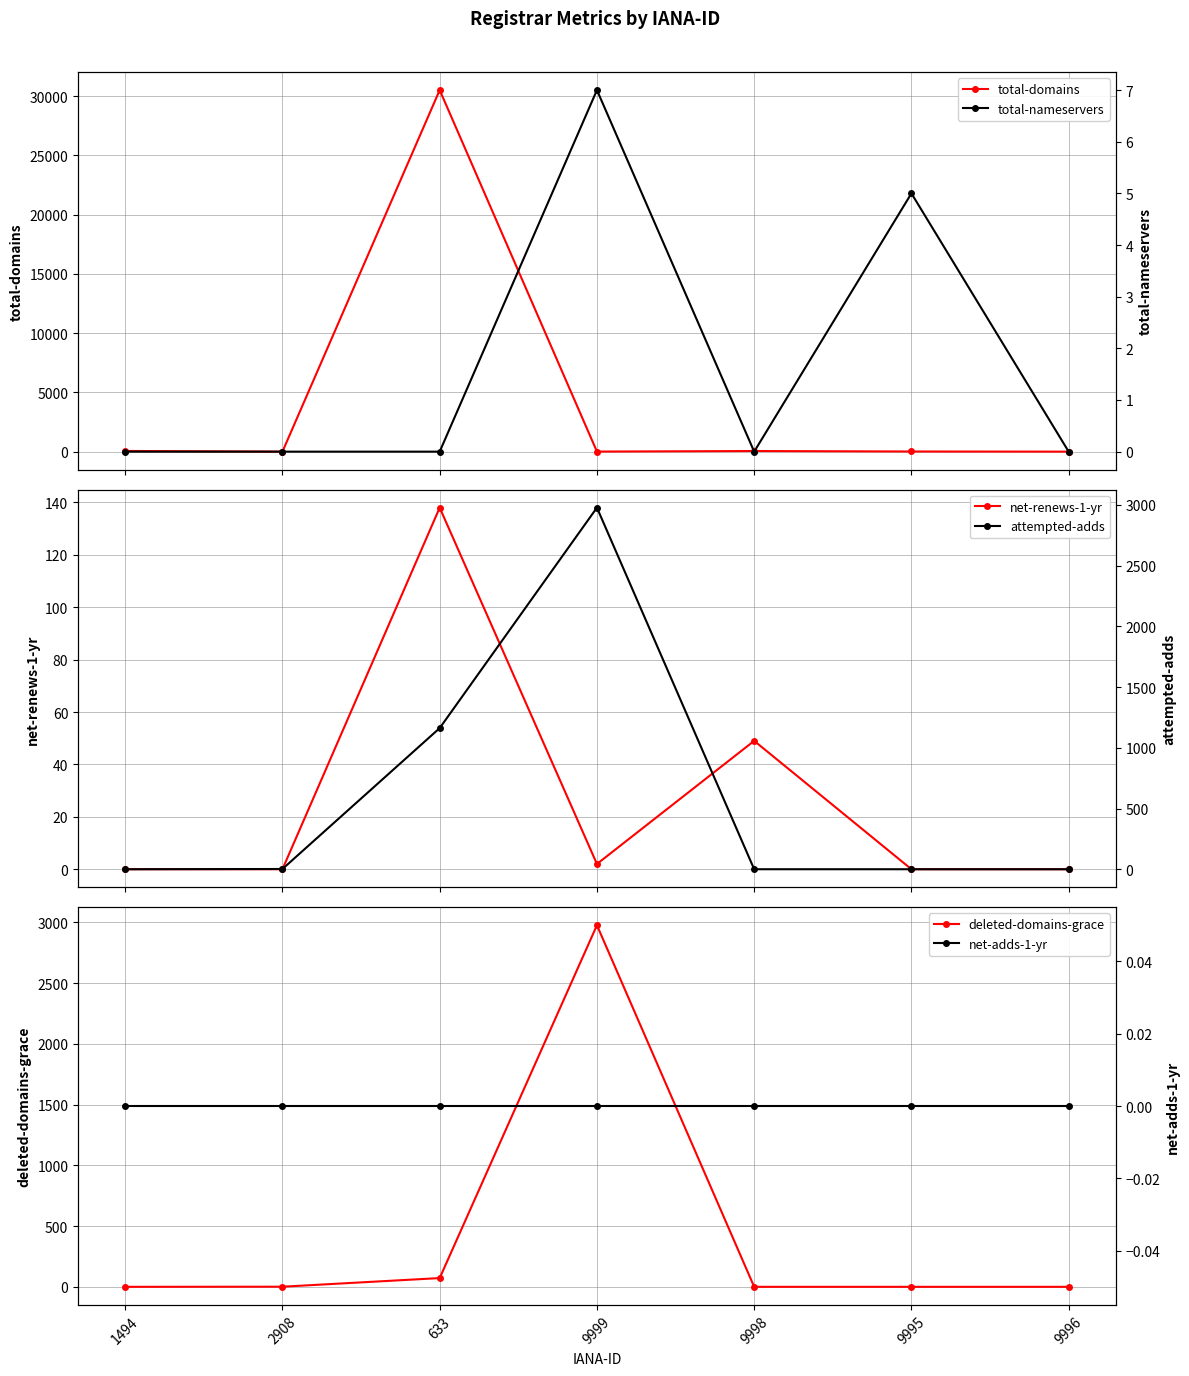

What are all the series names shown in the legend?

total-domains, net-renews-1-yr, deleted-domains-grace, total-nameservers, attempted-adds, net-adds-1-yr